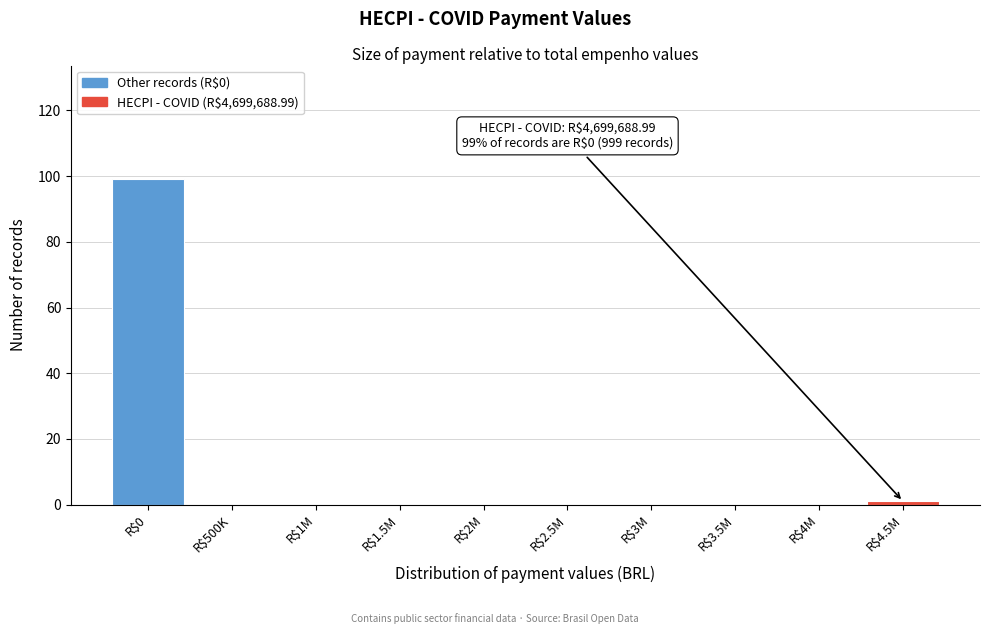

The chart shows a value of 1 at R$4.5M. True or false?

True